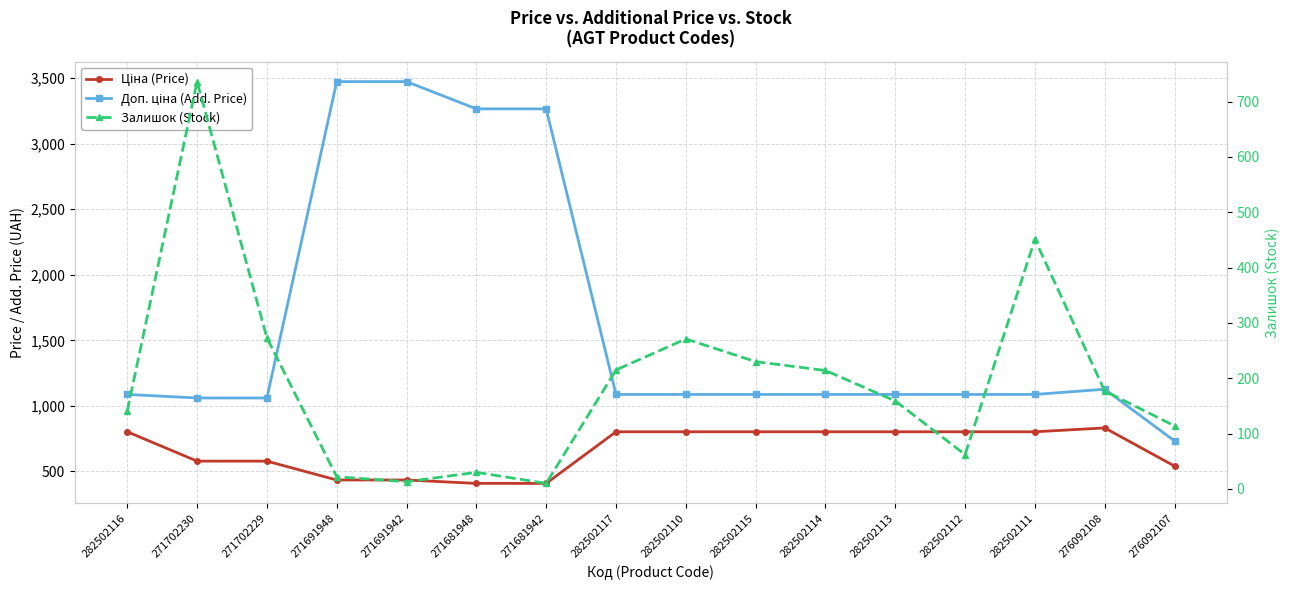

Which category has the highest value across all series?

271691948